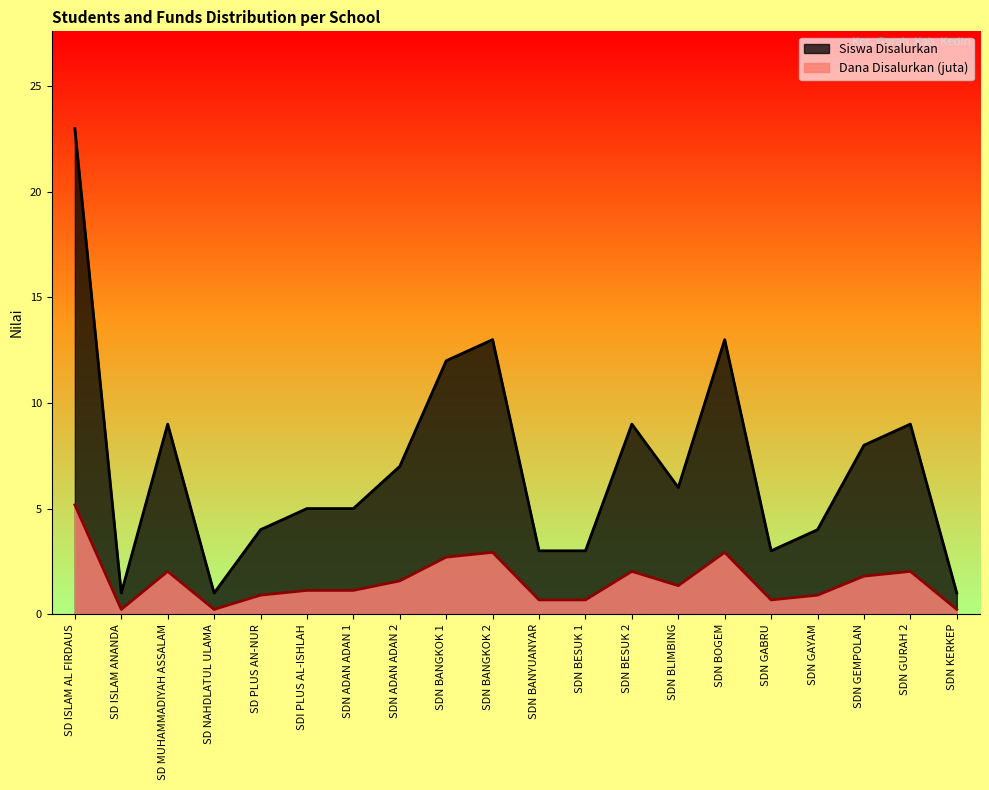

What is the spread (max minus min) of values at SDN BESUK 1?

2.3